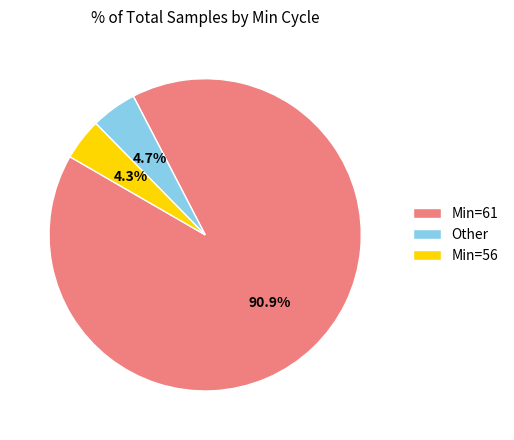

Count the number of slices in the pie.

3